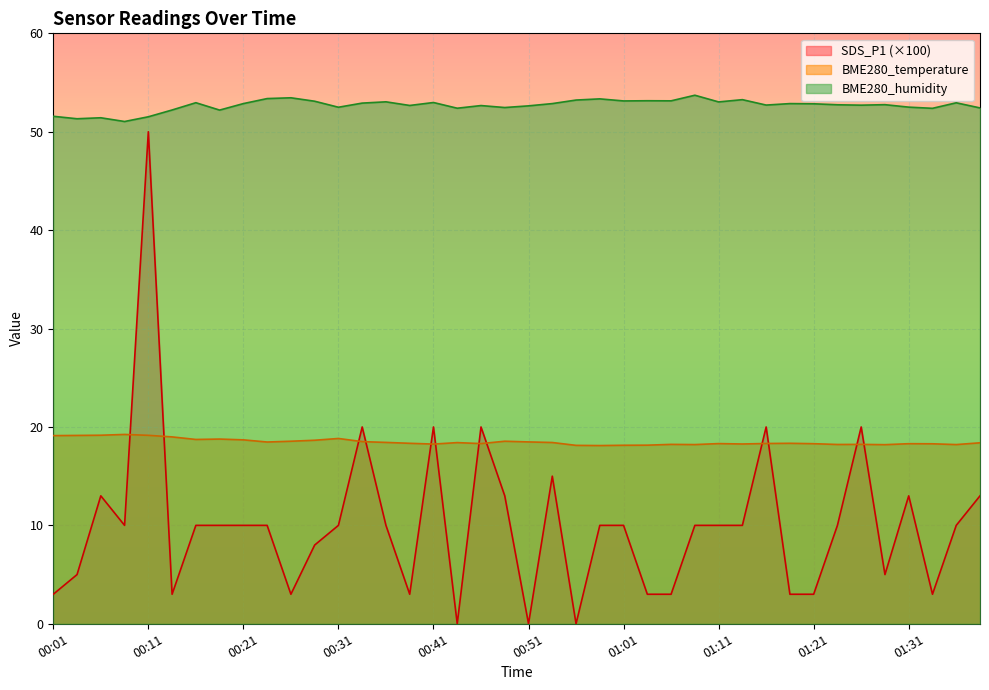

True or false: SDS_P1 has more than 2 points higher than both neighbors.

True